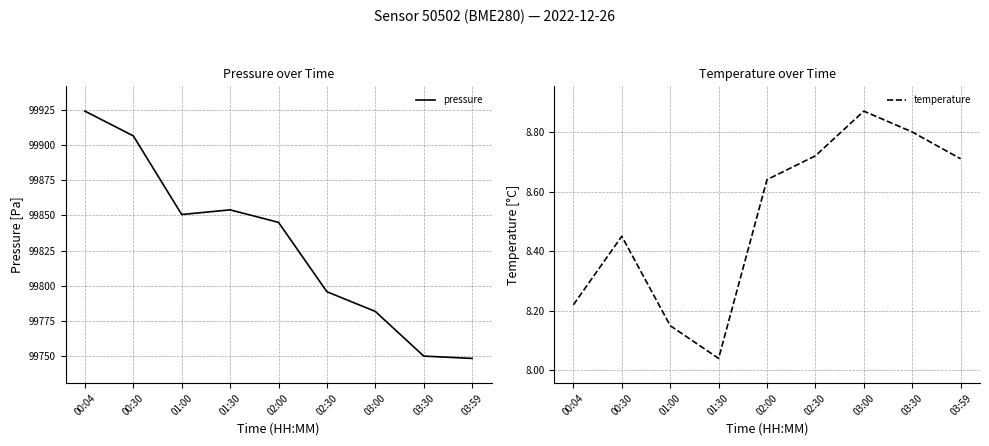

The value of pressure at 02:30 is 99795.8. True or false?

True